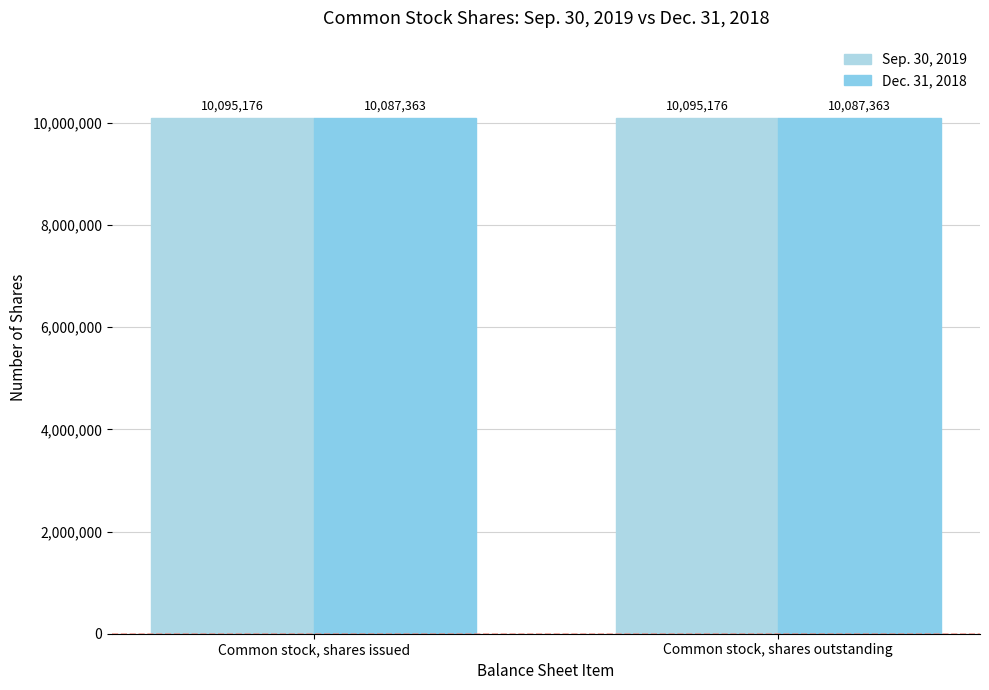

What is the highest value of the Sep. 30, 2019 series?

10095176